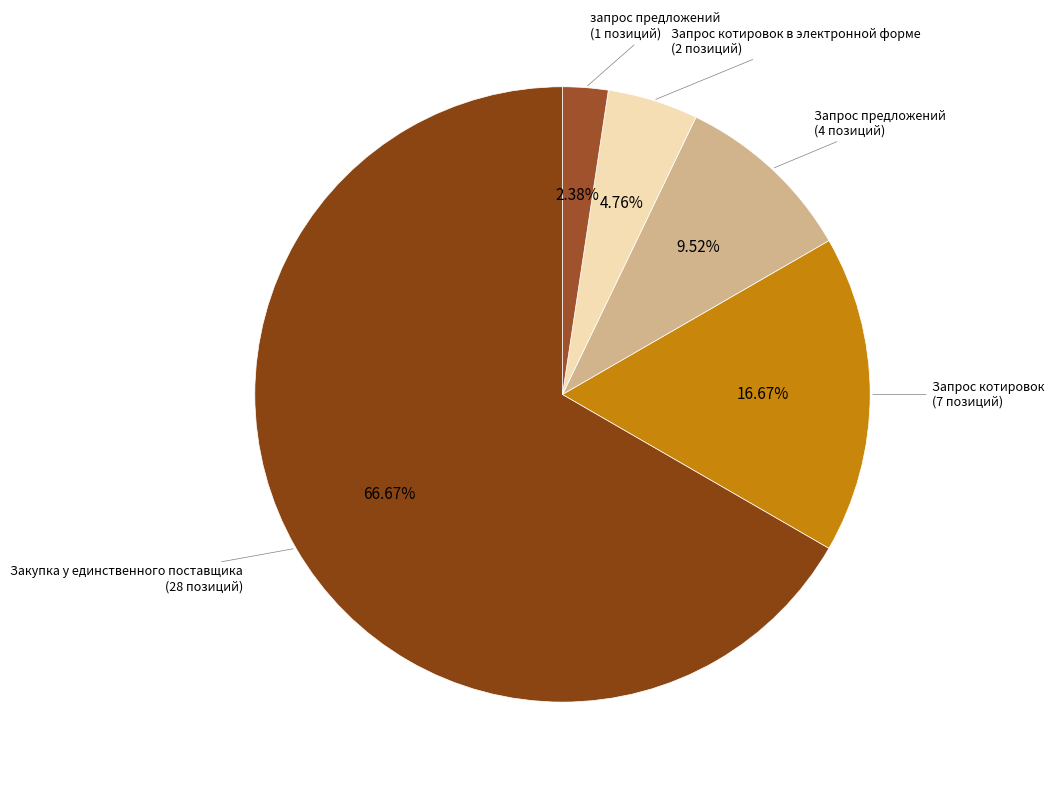

True or false: Запрос предложений accounts for 1% of the total.

False